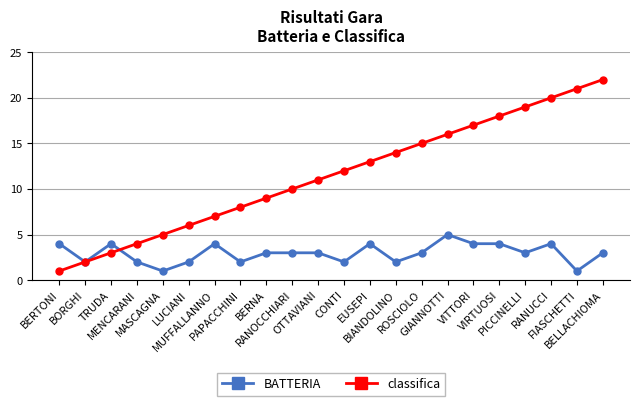

True or false: BATTERIA has more than 0 points higher than both neighbors.

True